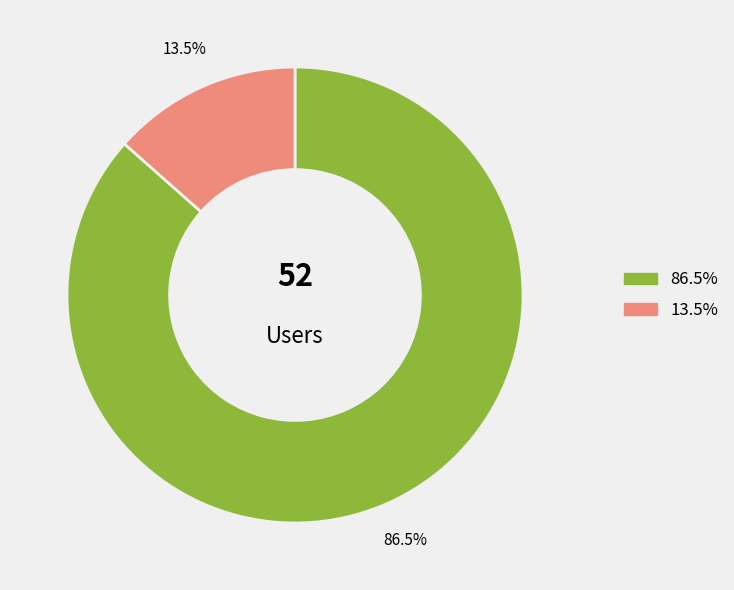

Is there a majority slice in this chart?

Yes